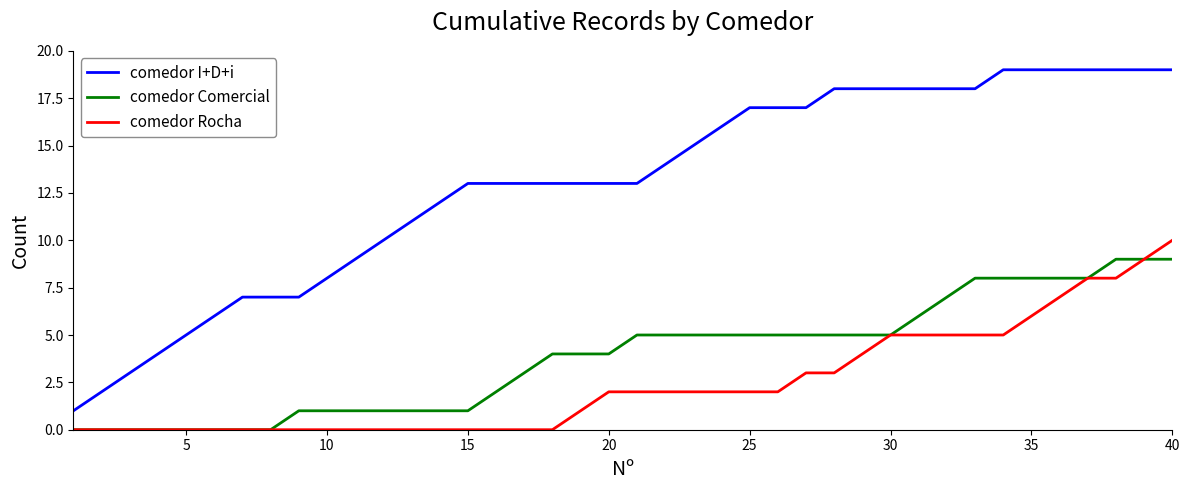

Reading left to right, what are all the values shown in this chart?

comedor I+D+i: 1	2	3	4	5	6	7	7	7	8	9	10	11	12	13	13	13	13	13	13	13	14	15	16	17	17	17	18	18	18	18	18	18	19	19	19	19	19	19	19
comedor Comercial: 0	0	0	0	0	0	0	0	1	1	1	1	1	1	1	2	3	4	4	4	5	5	5	5	5	5	5	5	5	5	6	7	8	8	8	8	8	9	9	9
comedor Rocha: 0	0	0	0	0	0	0	0	0	0	0	0	0	0	0	0	0	0	1	2	2	2	2	2	2	2	3	3	4	5	5	5	5	5	6	7	8	8	9	10